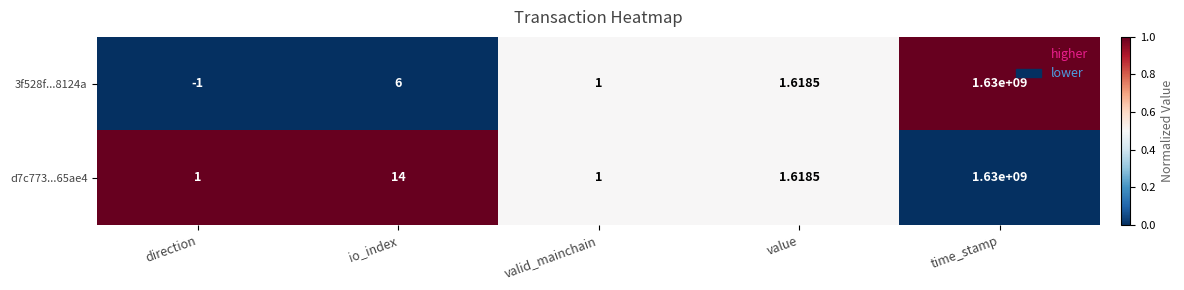

Which series has the widest spread of values?

3f528f...8124a